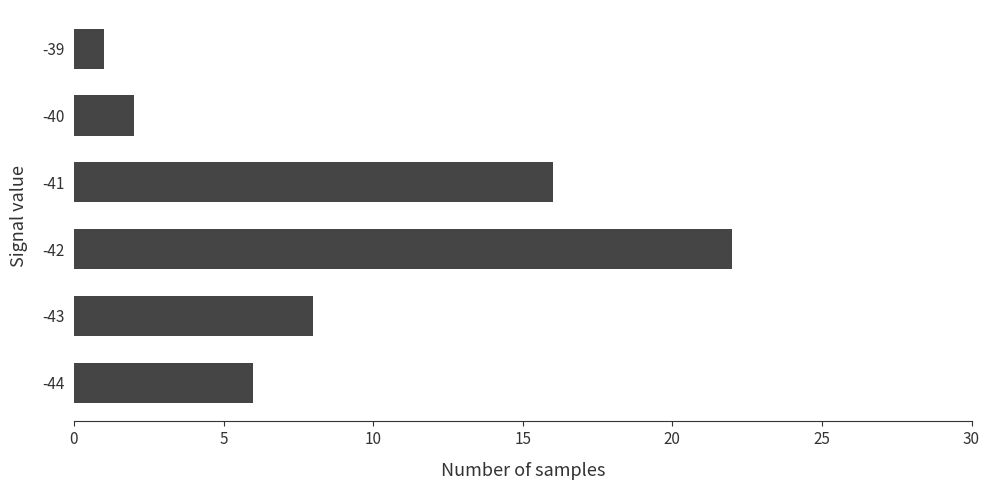

What is the average value?

9